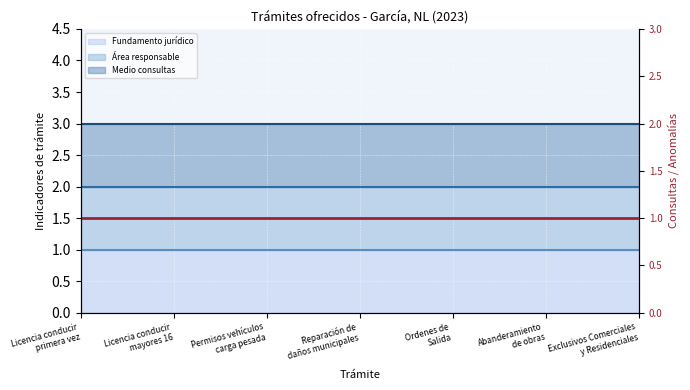

At which category is the sum across all series the highest?

Licencia conducir
primera vez